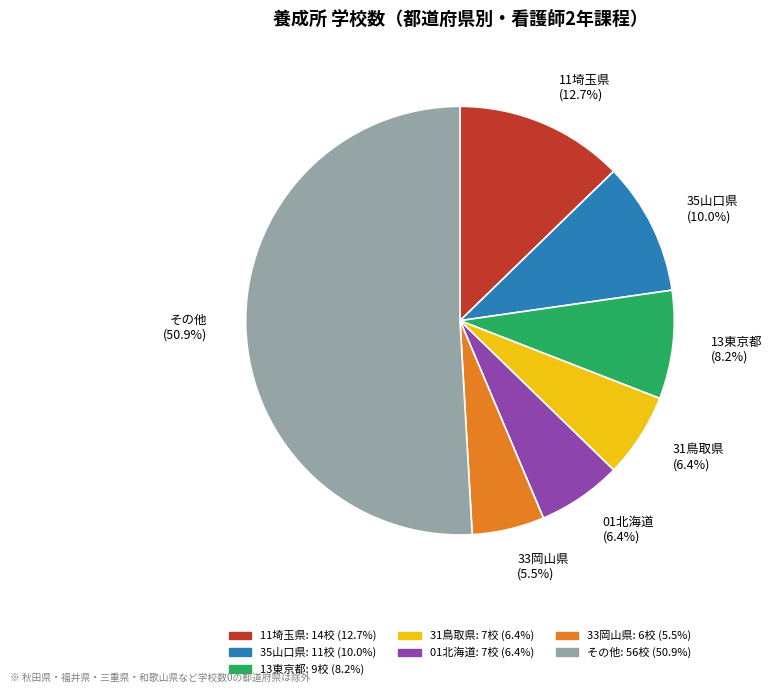

How many segments does this pie chart have?

7